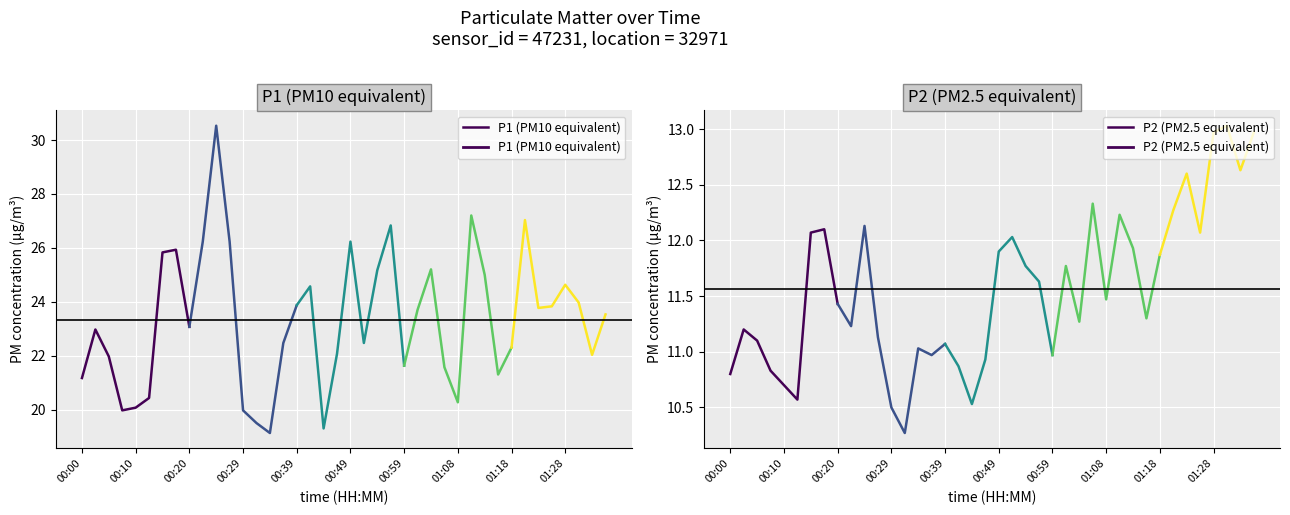

What are all the series names shown in the legend?

P1 (PM10 equivalent), P2 (PM2.5 equivalent)